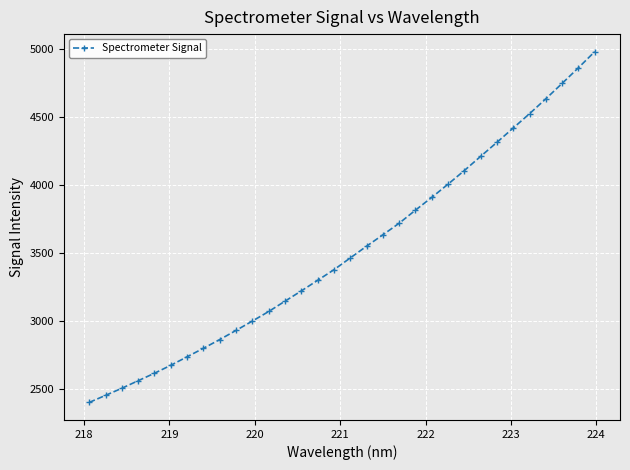

True or false: there are more than 2 points higher than both neighbors.

False